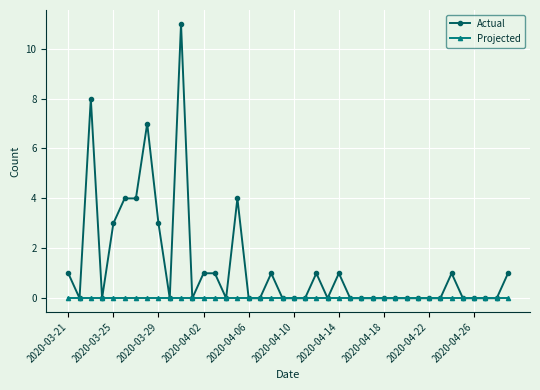

At how many categories does at least one series exceed 6?

3